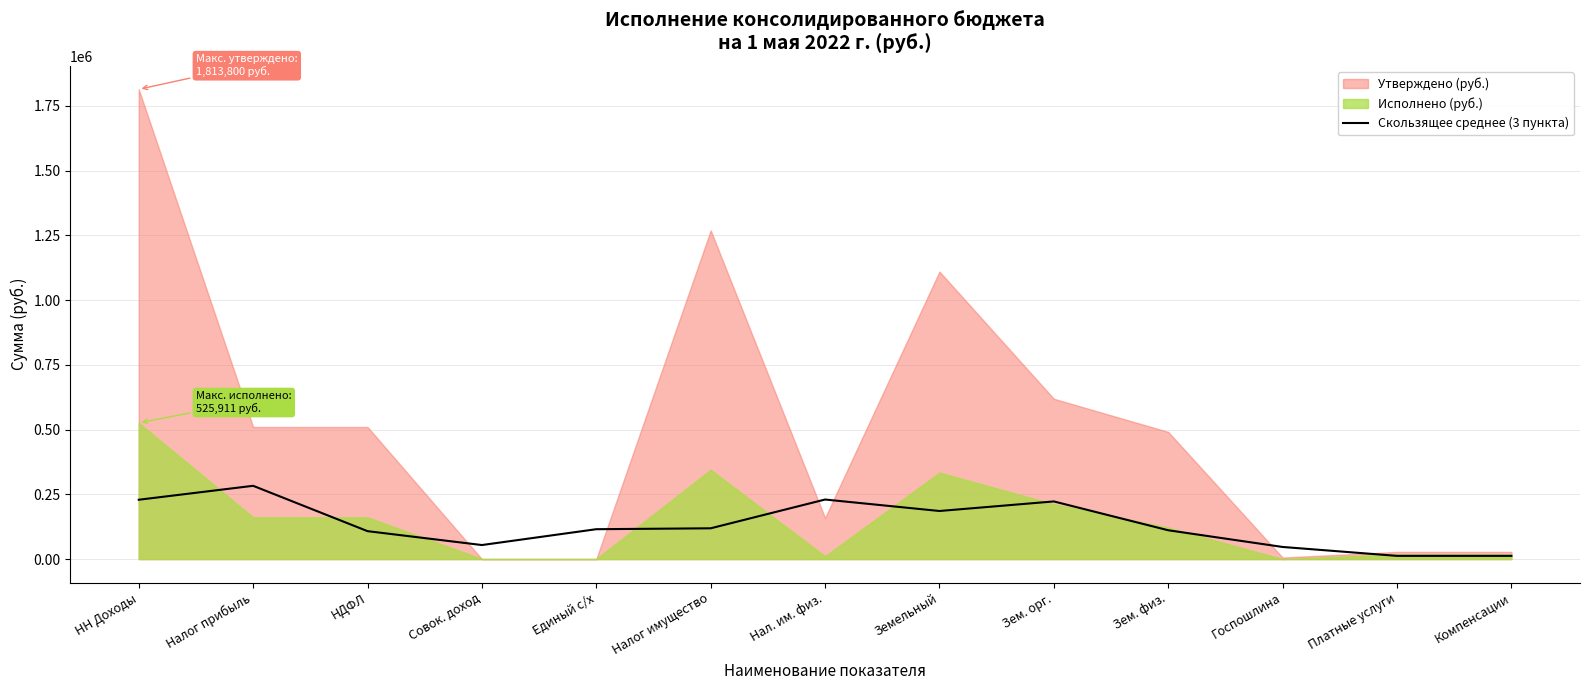

How many lines are shown in the chart?

1